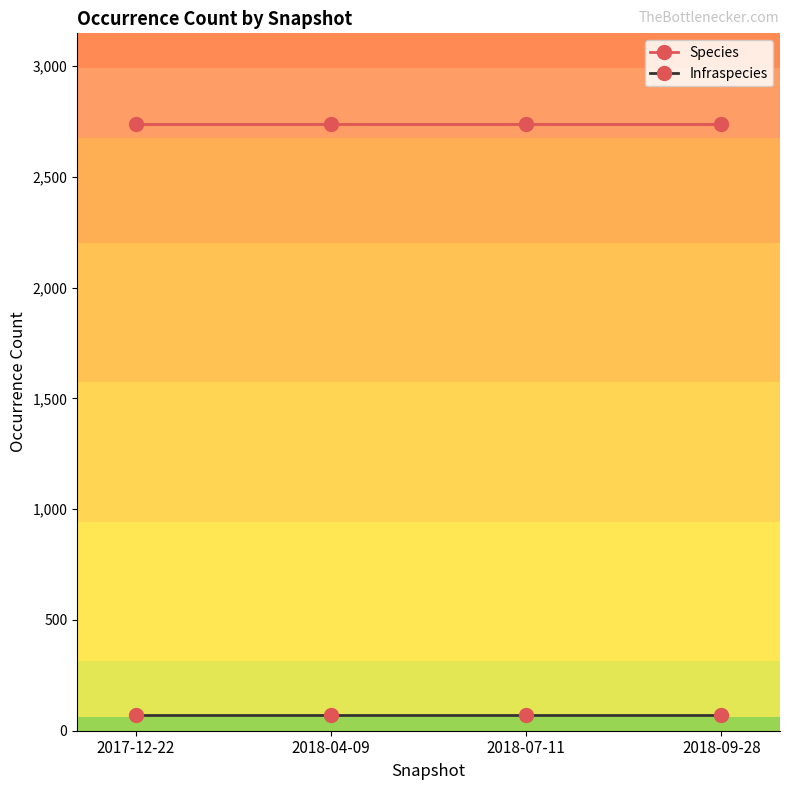

True or false: Species and Infraspecies intersect in this chart.

False